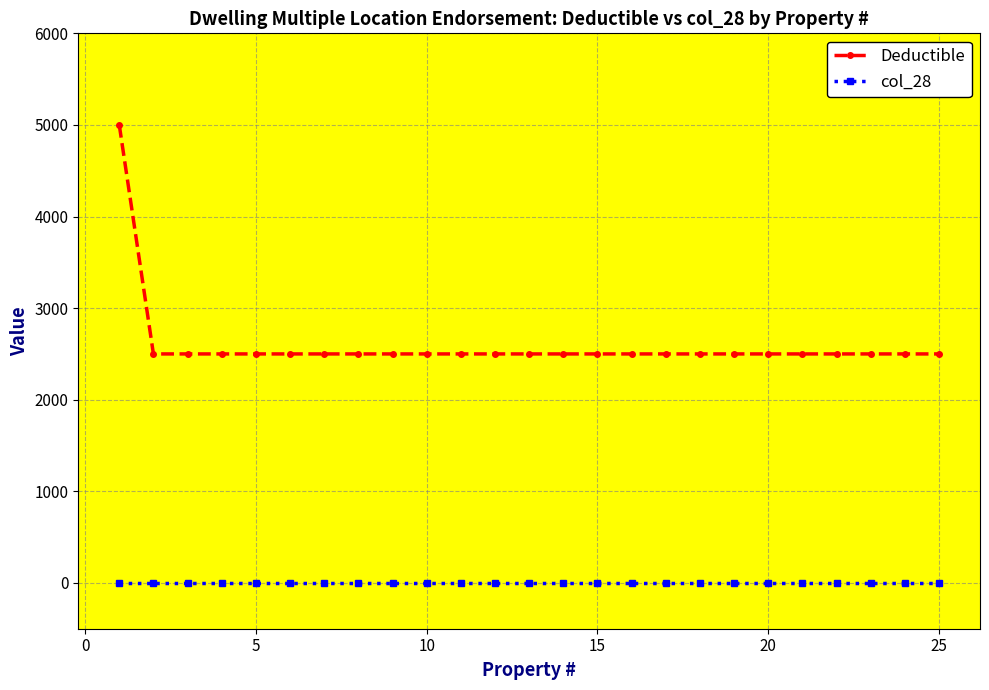

List the series in order of their overall mean, lowest first.

col_28, Deductible